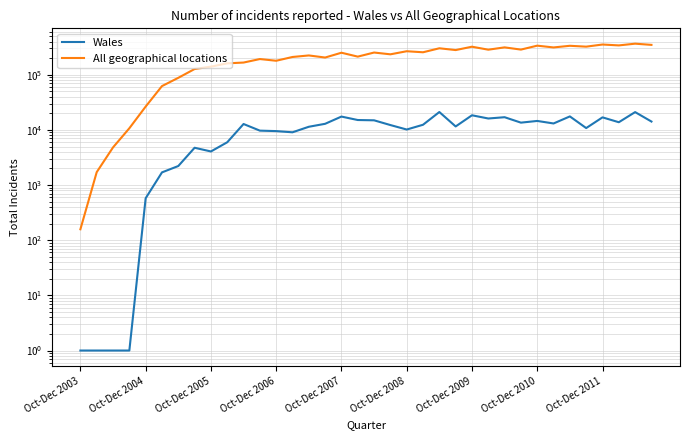

Where does the All geographical locations series first go above 251010?

18